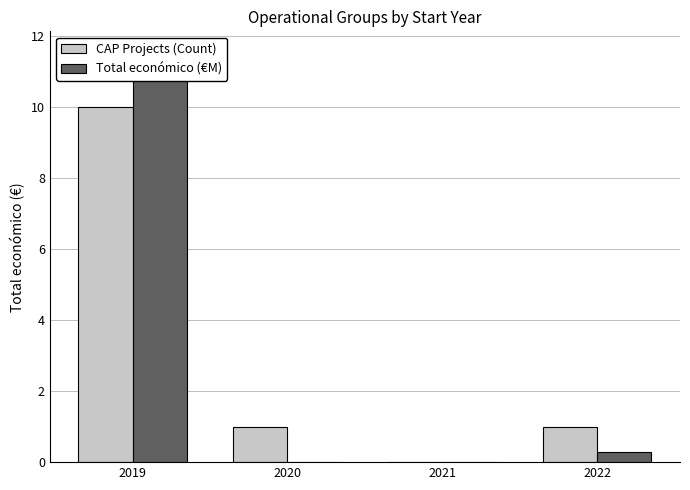

Which series has the largest range (max minus min)?

Total económico (€M)